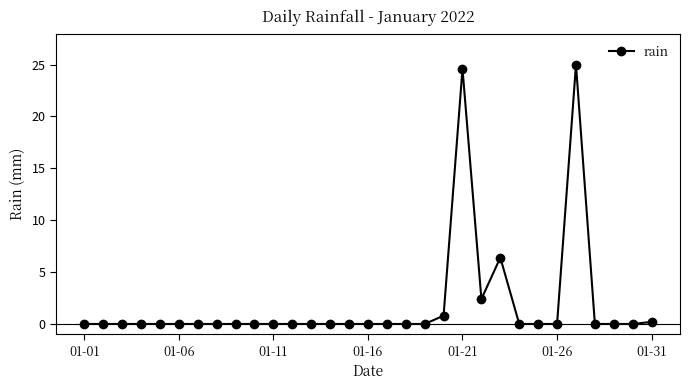

What is the maximum value shown in the chart?

25.0